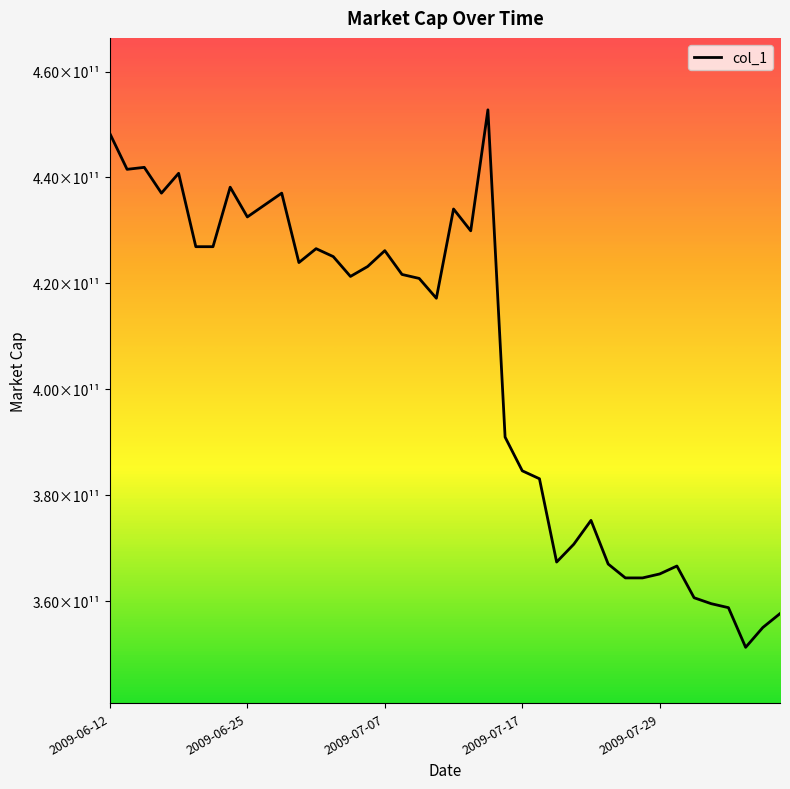

Is this an area chart (filled region under the line)?

No